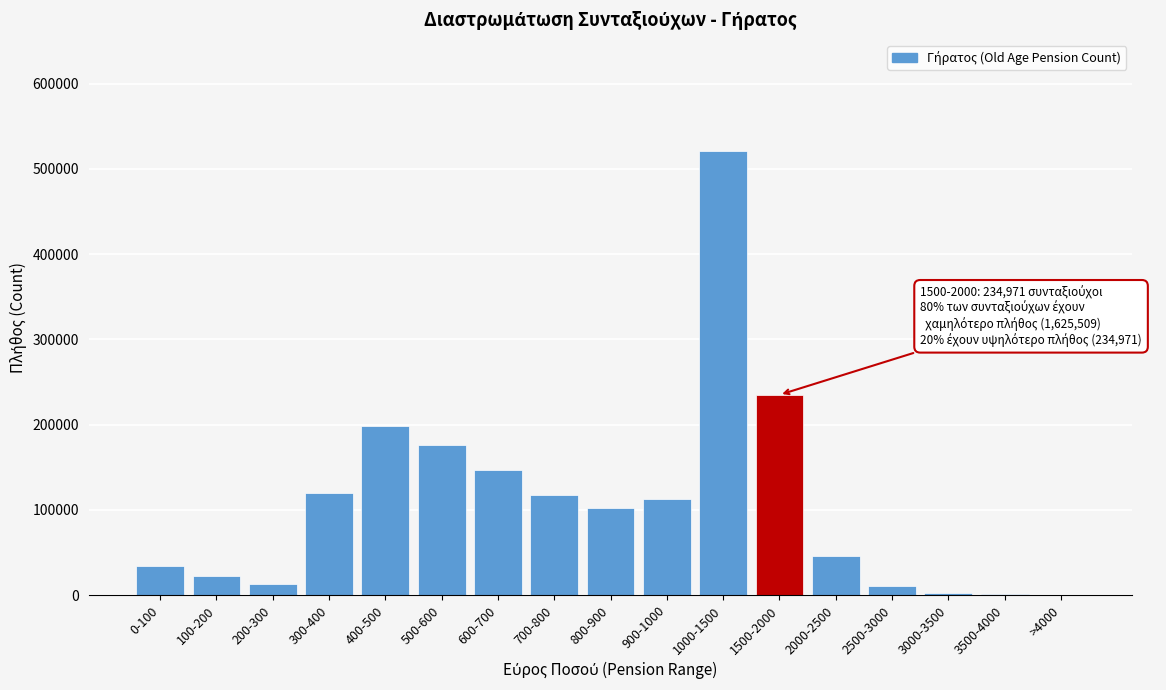

Which label corresponds to the largest value in the chart?

1000-1500